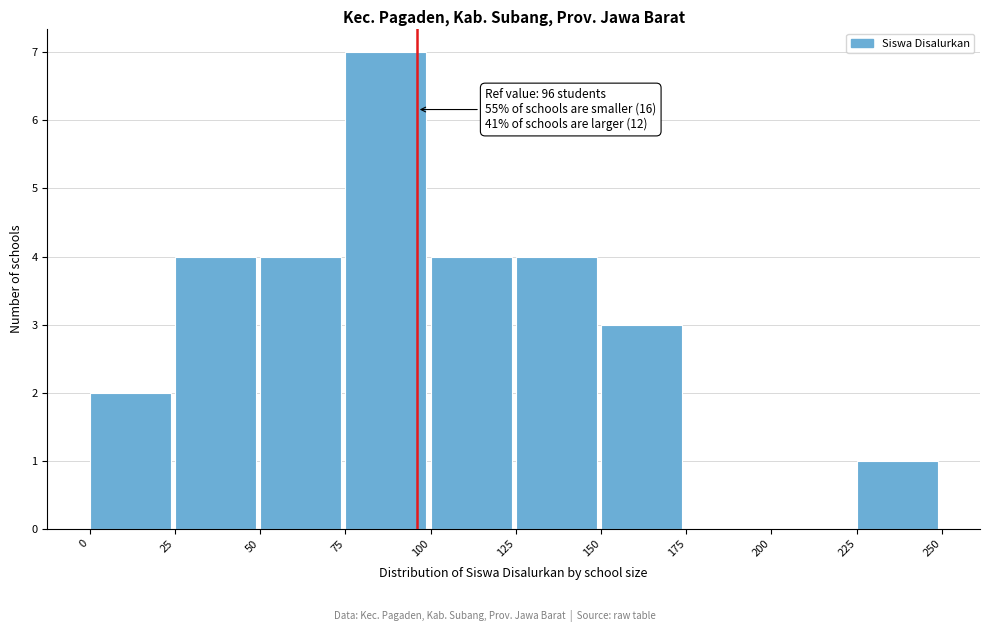

Over which range of the x-axis is the bar tallest?

75 to 100